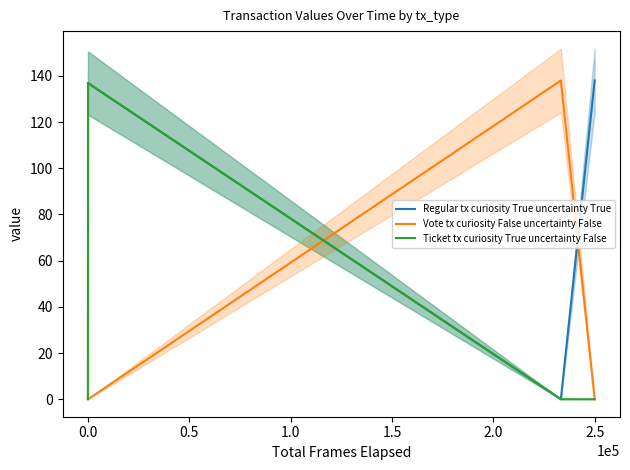

True or false: Regular tx curiosity True uncertainty True has more than 2 interior local peaks.

False